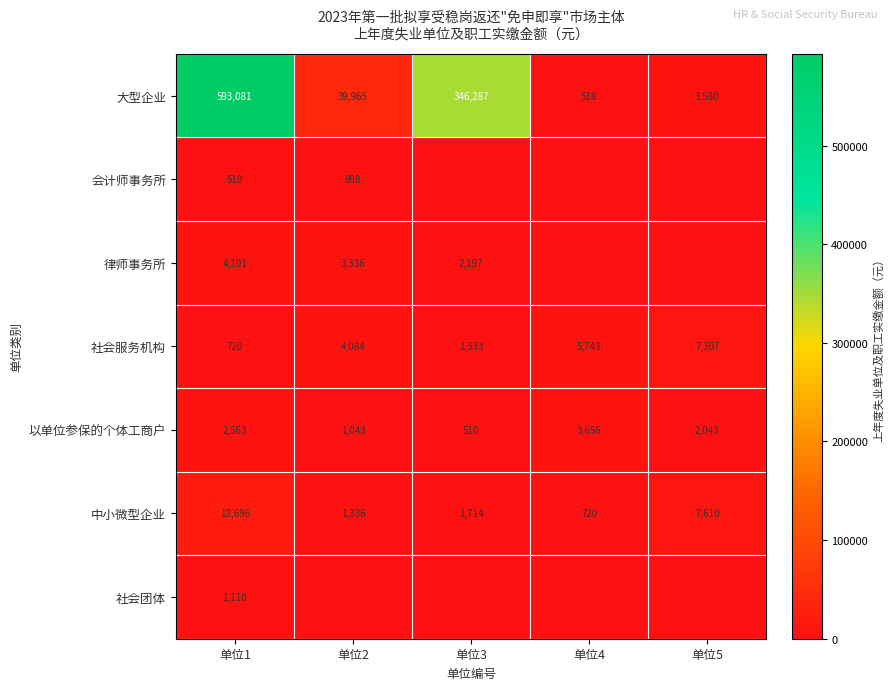

True or false: 中小微型企业 has a value of 7610 at 单位5.

True